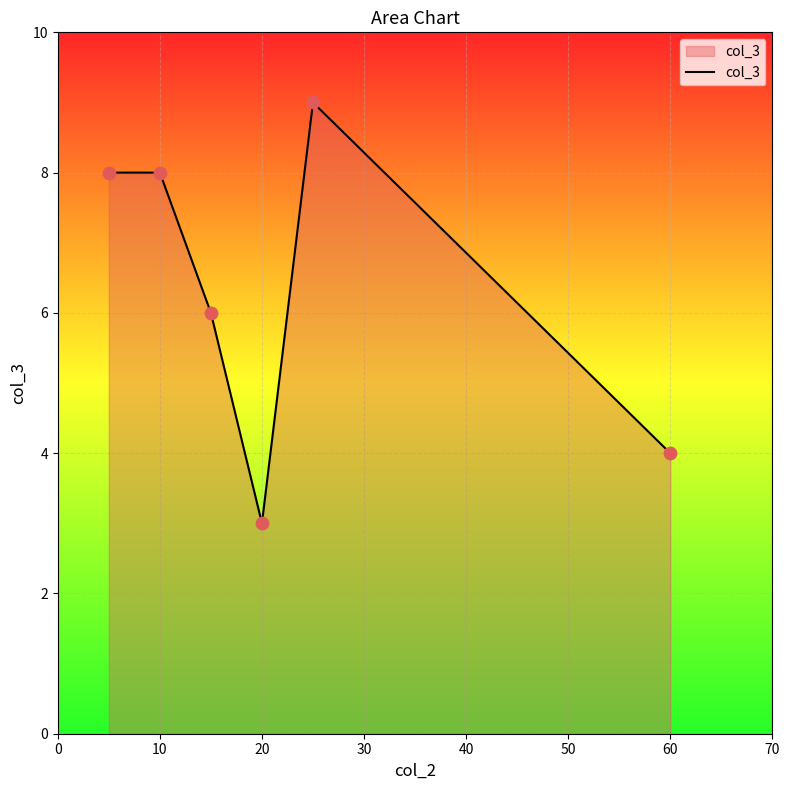

How many interior local valleys (lower than both neighbors) does the data have?

1